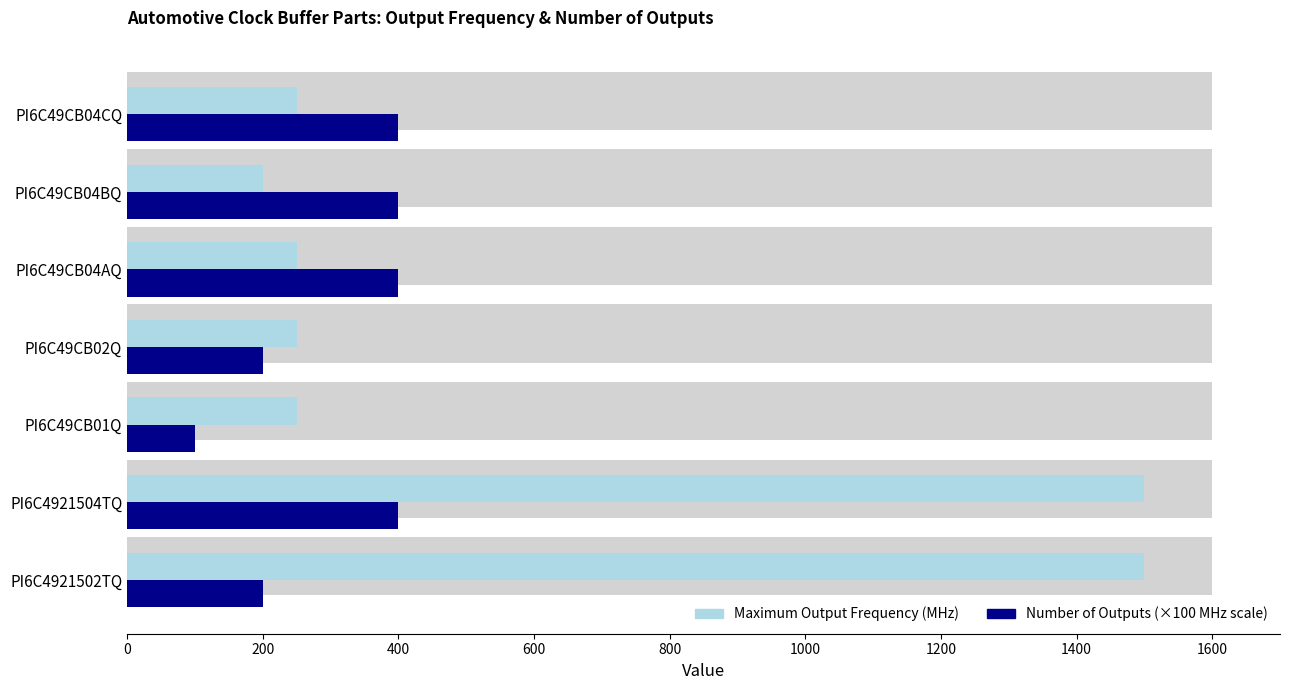

What is the average value of the Maximum Output Frequency (MHz) series?

600